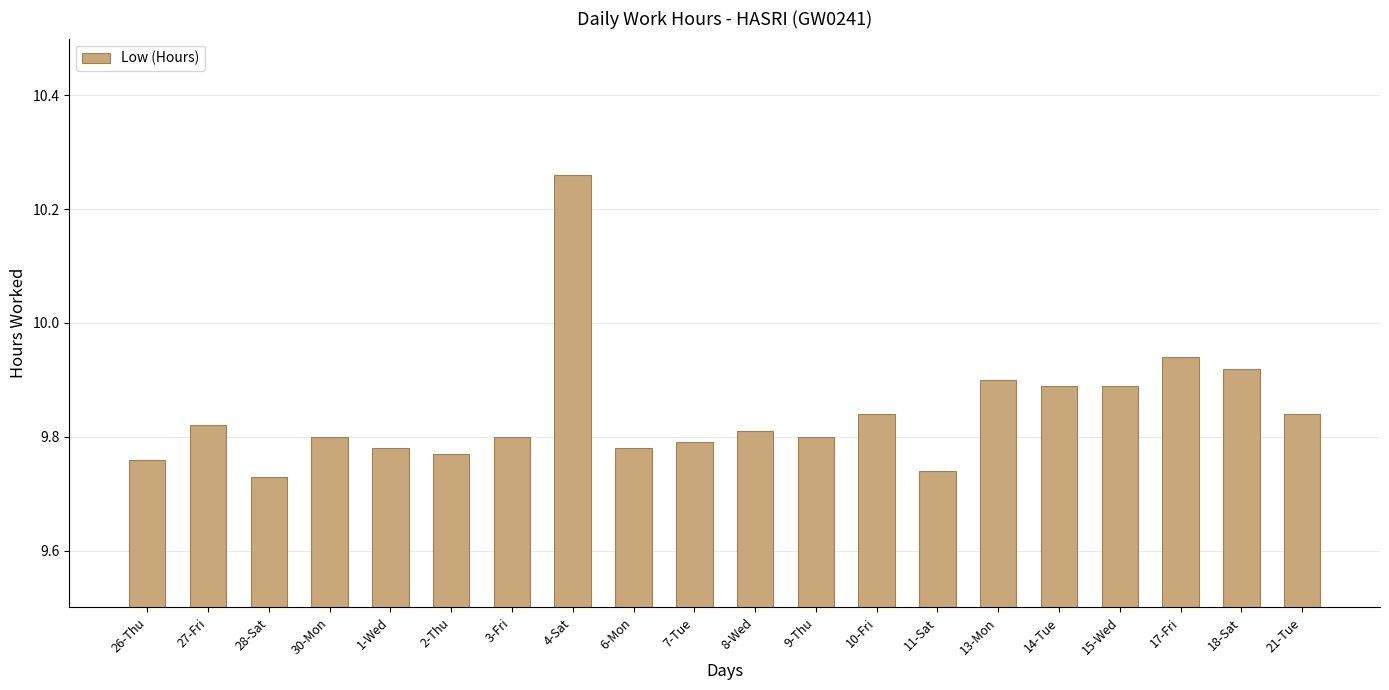

What is the change in value from 2-Thu to 21-Tue?

+0.1